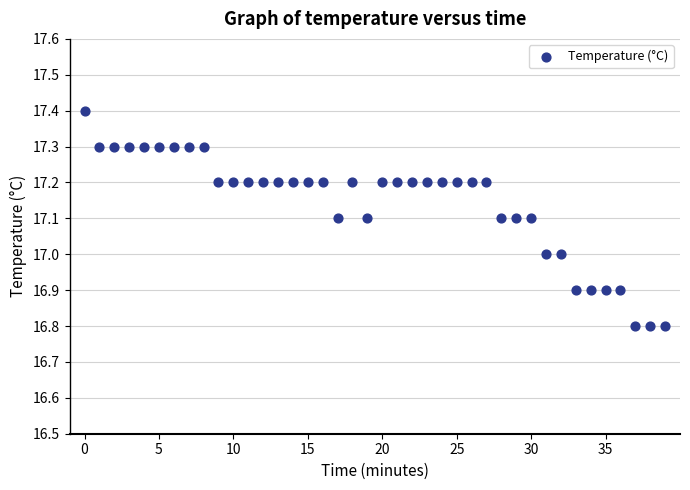

What is the range of Y values (max minus min)?

0.6